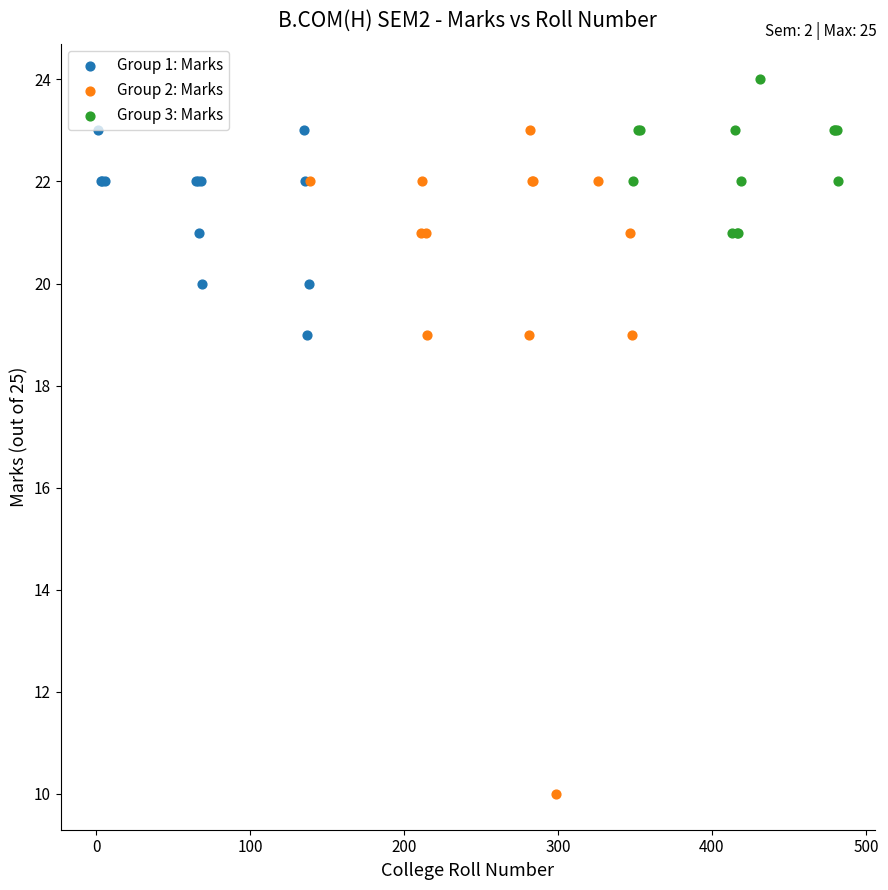

Which series has the widest spread of Y values?

Group 2: Marks